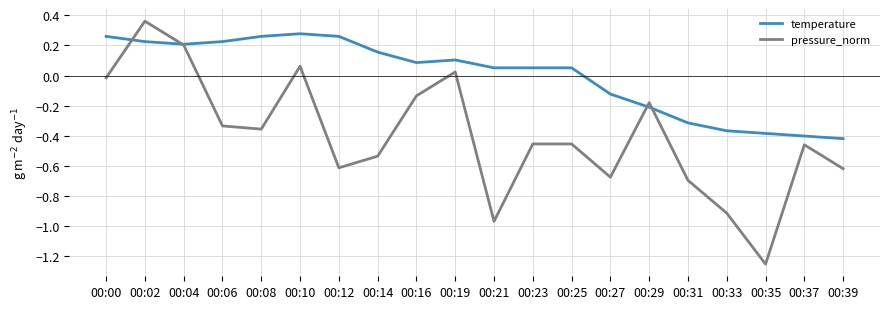

How many values in temperature are below zero?

7